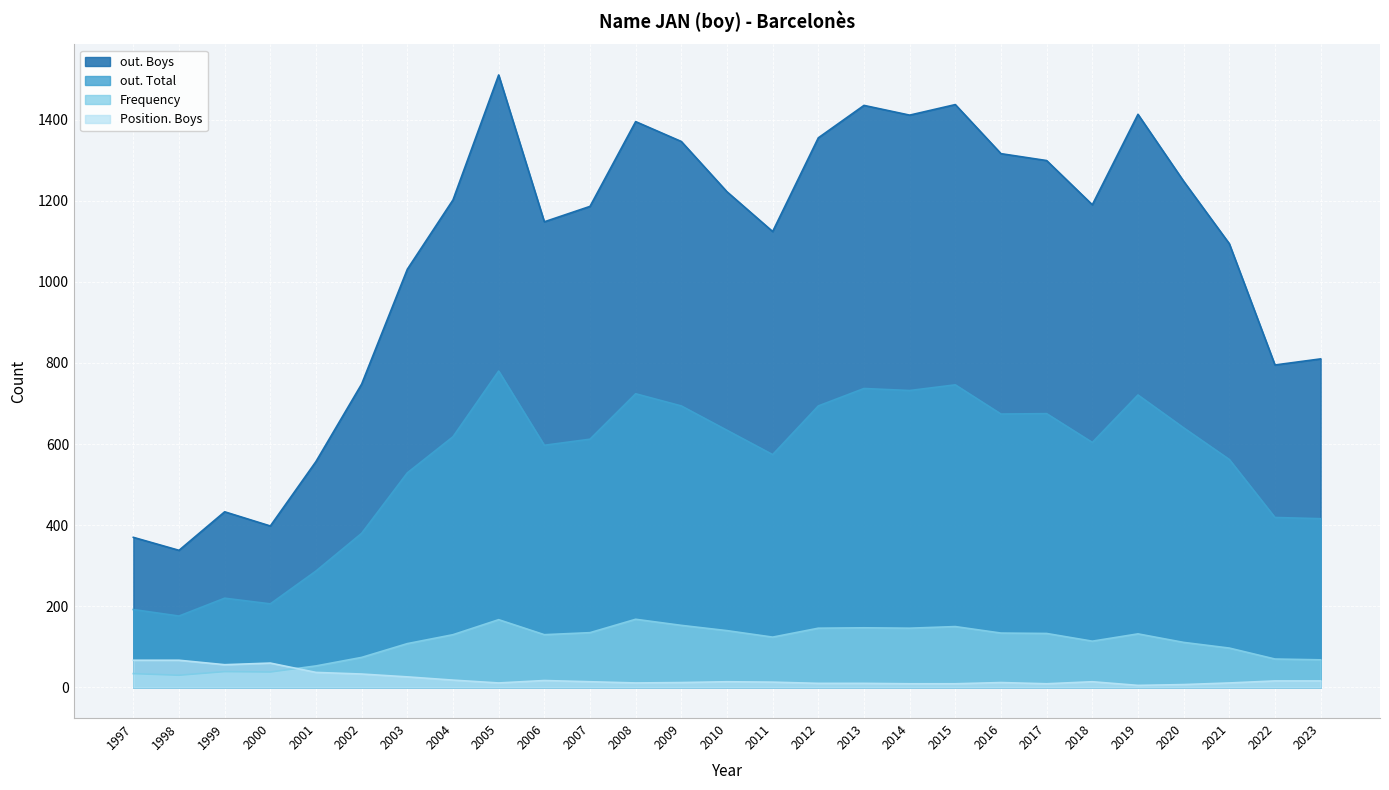

What is the difference between the second highest and second lowest values in the Frequency series?

133